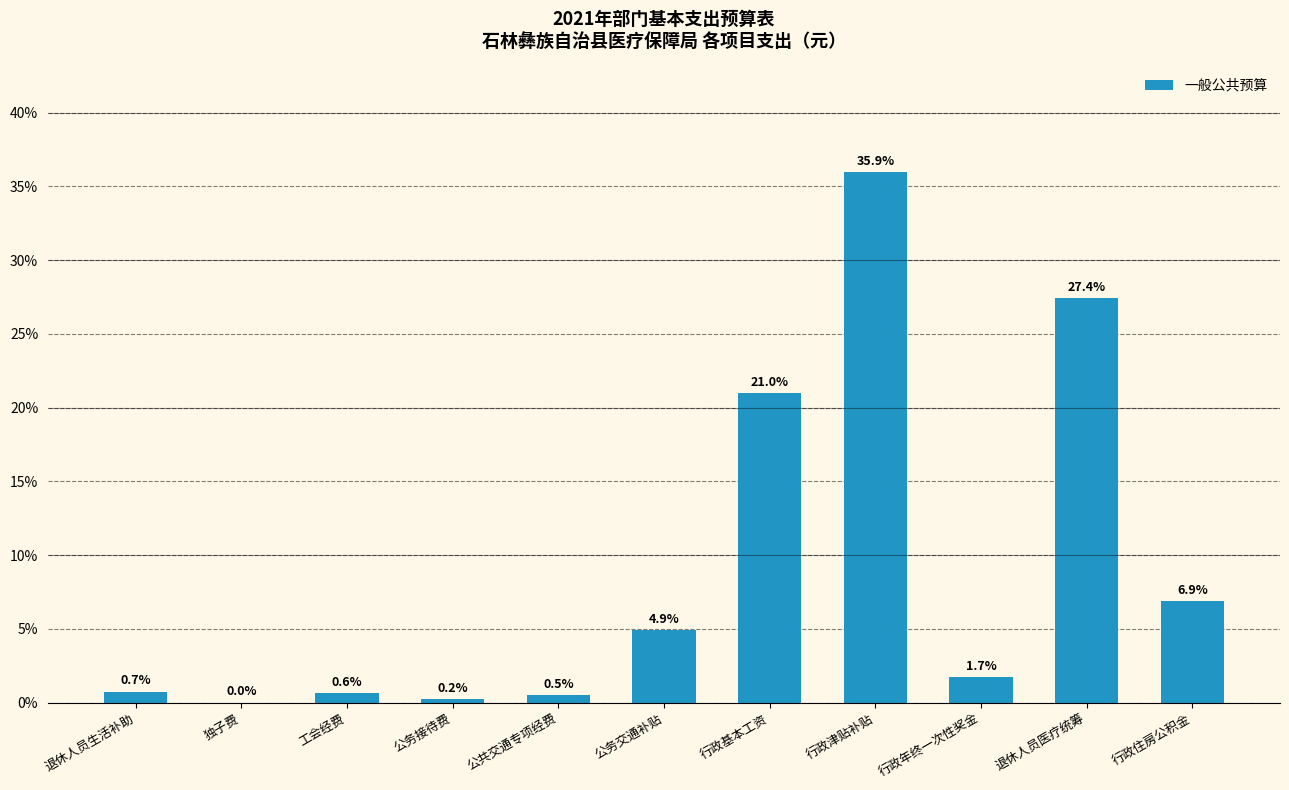

The chart shows a value of 0.6 at 工会经费. True or false?

True